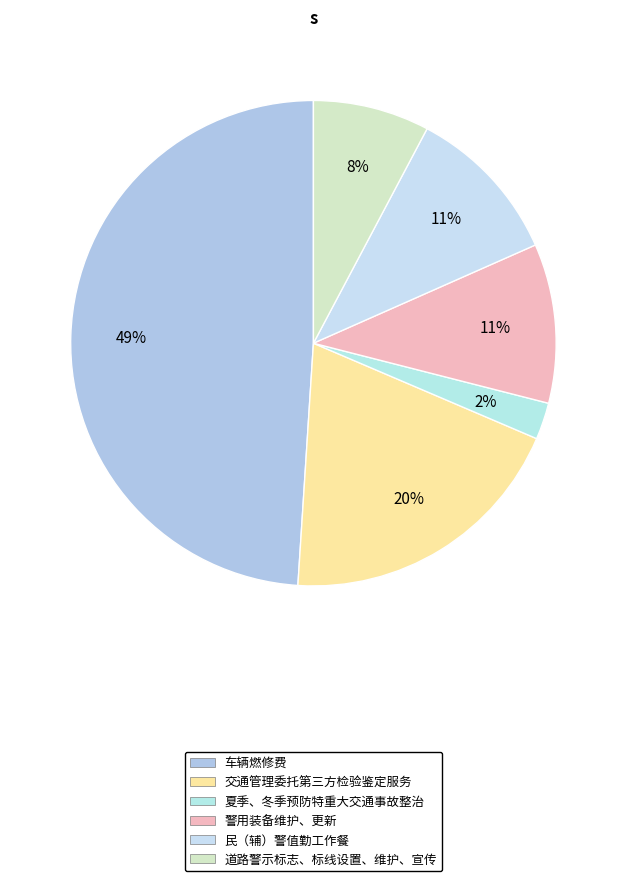

Count the number of slices in the pie.

6